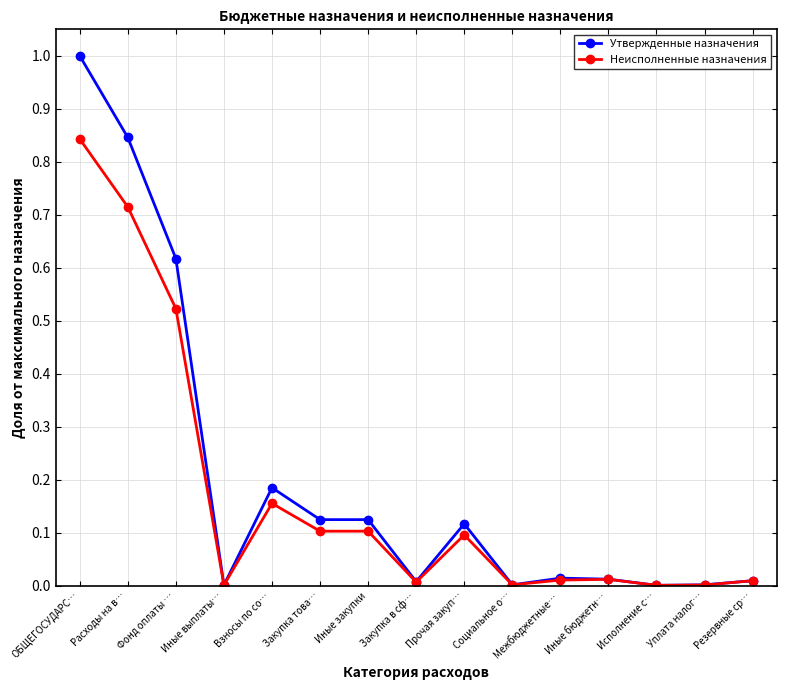

Does the chart display data point markers on the line(s)?

Yes